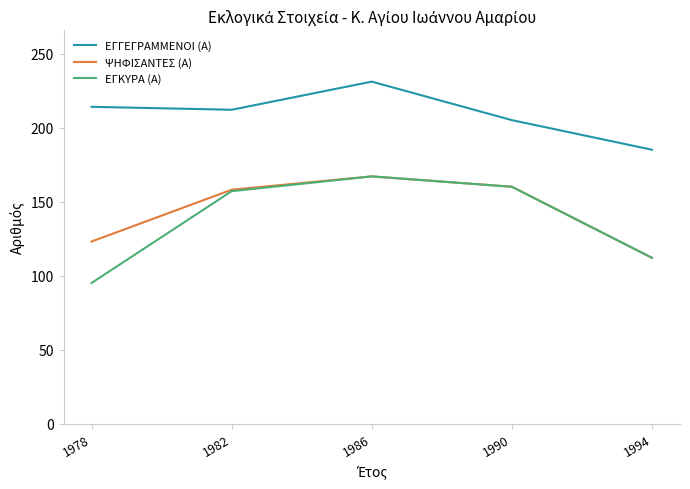

The value of ΕΓΚΥΡΑ (Α) at 1978 is 95. True or false?

True